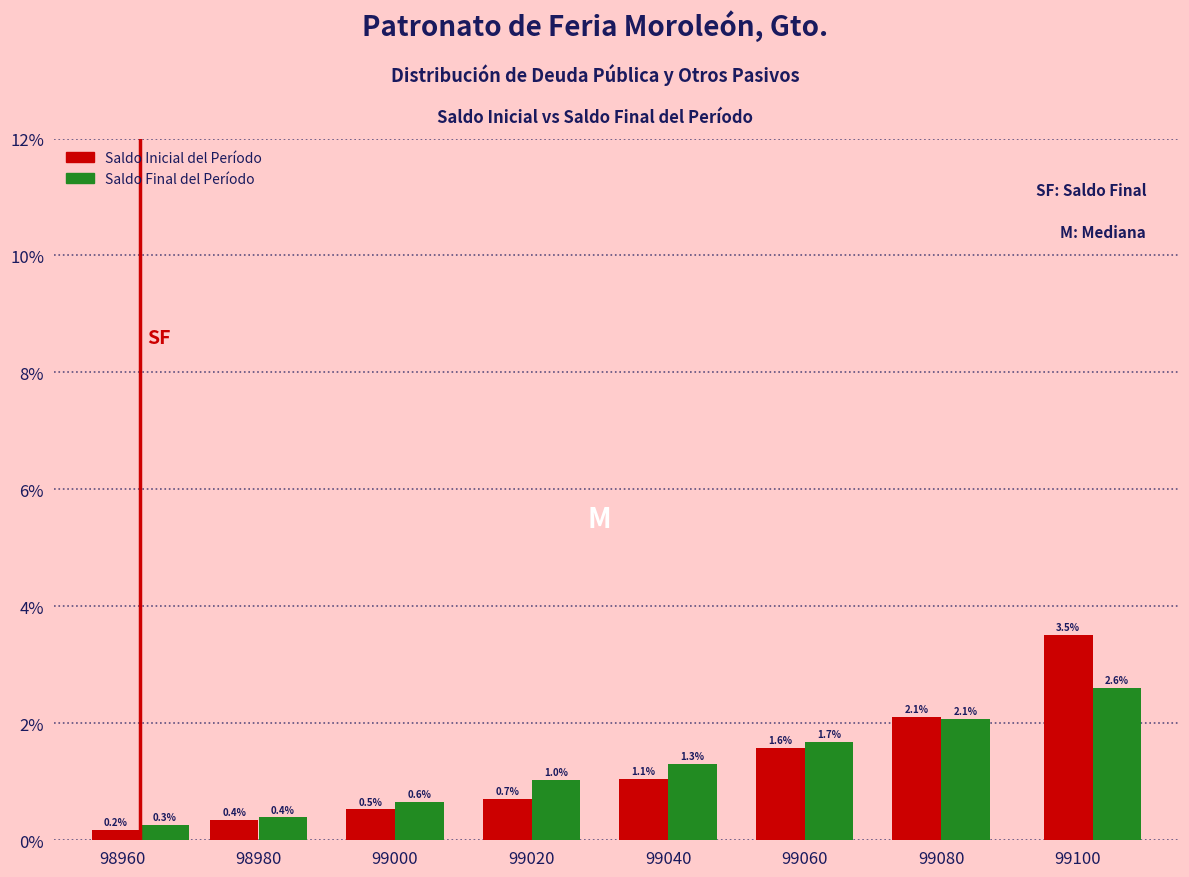

What is the total value across all series at 99100?

6.1